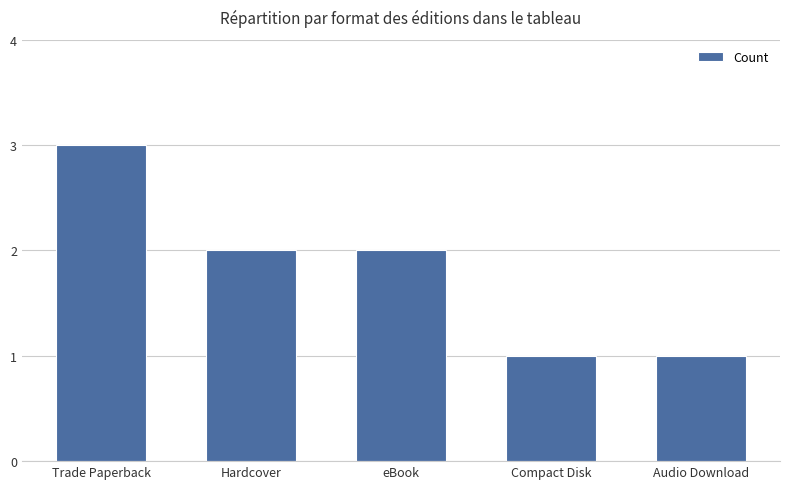

Reading left to right, list all the values displayed in this chart.

Trade Paperback=3	Hardcover=2	eBook=2	Compact Disk=1	Audio Download=1